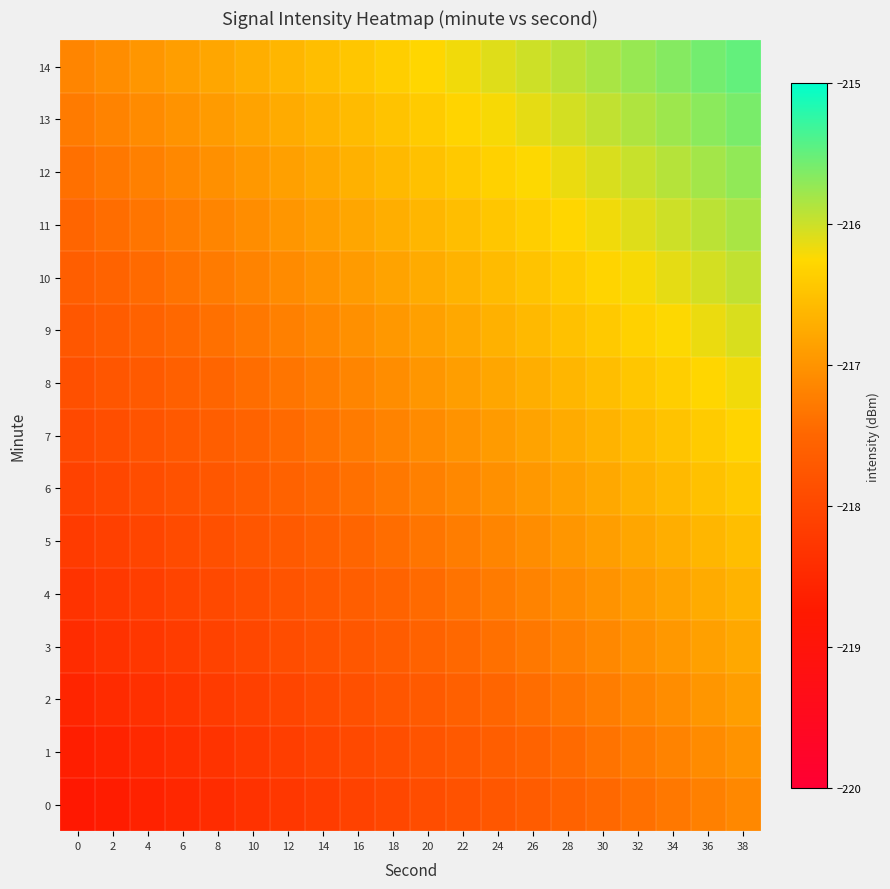

Which series has the largest total across all categories?

14